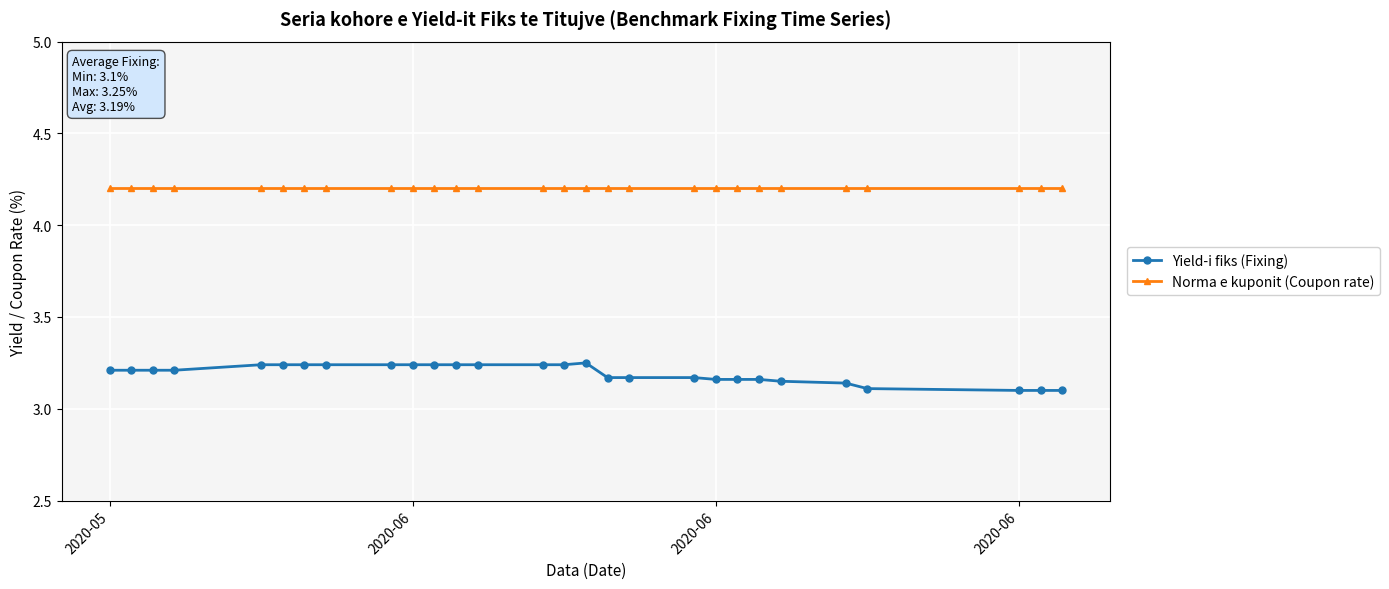

At 2020-06, list the series in order from largest to smallest.

Norma e kuponit (Coupon rate), Yield-i fiks (Fixing)